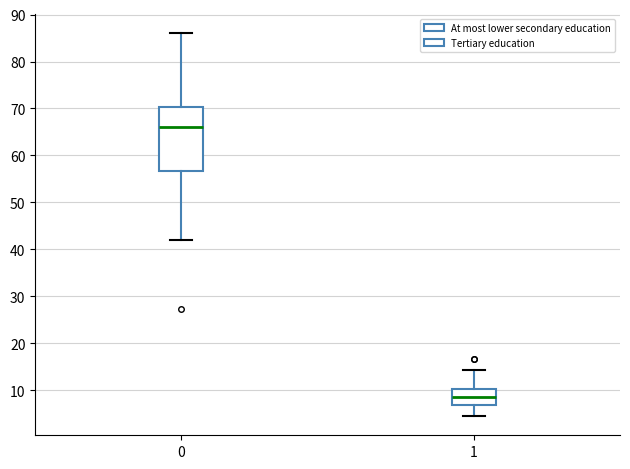

Which box is the tallest, from its lower edge to its upper edge?

0